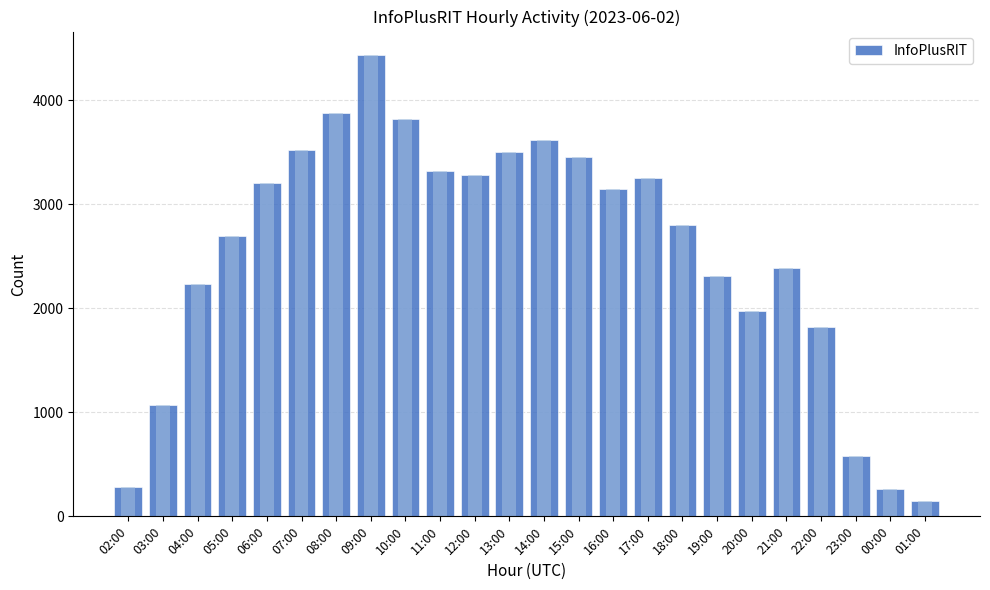

Is it true that the value at 23:00 is 387?

False